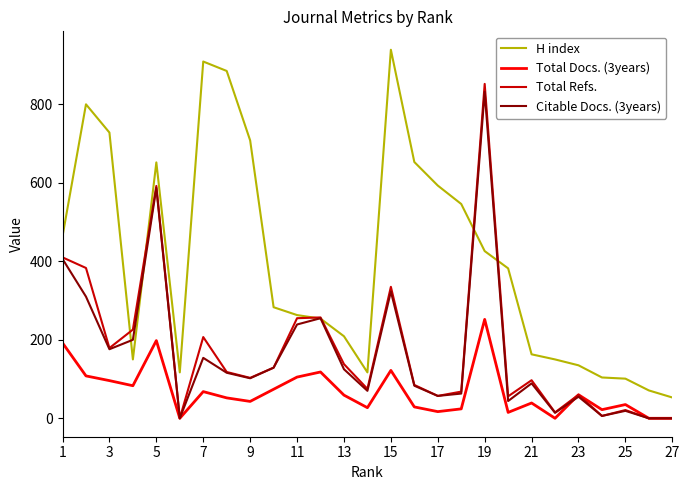

True or false: H index and Total Docs. (3years) cross at least once.

False